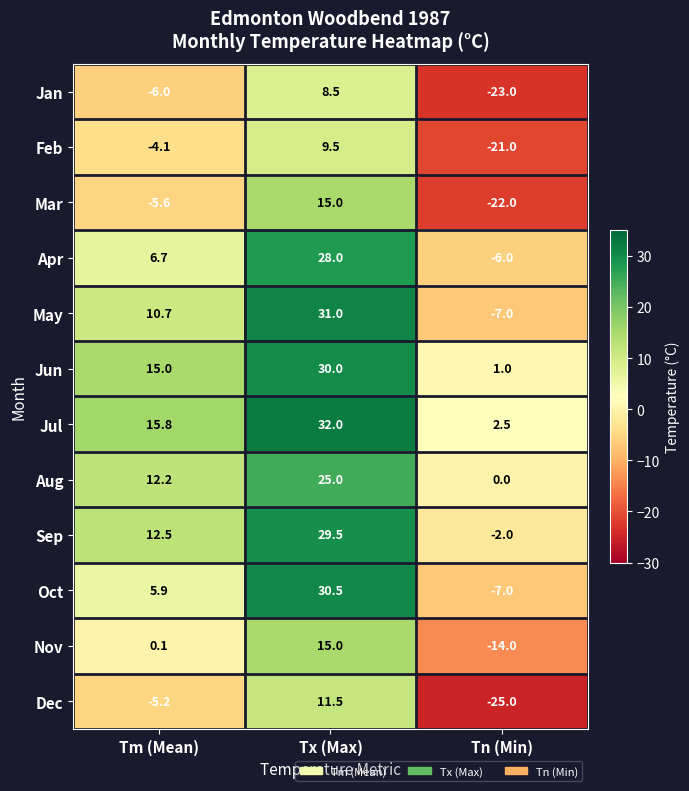

At which category does the chart reach its minimum across all series?

Tn (Min)